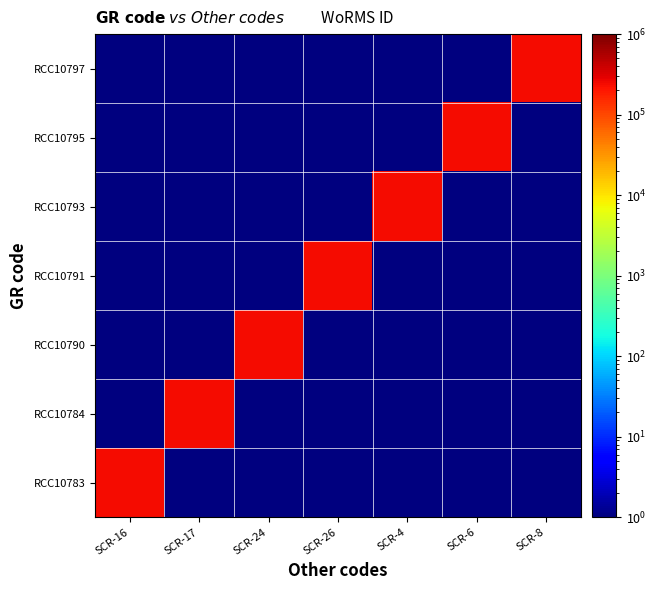

Reading left to right, list all the values displayed in this chart.

RCC10783: SCR-16=235804	SCR-17=1	SCR-24=1	SCR-26=1	SCR-4=1	SCR-6=1	SCR-8=1
RCC10784: SCR-16=1	SCR-17=235804	SCR-24=1	SCR-26=1	SCR-4=1	SCR-6=1	SCR-8=1
RCC10790: SCR-16=1	SCR-17=1	SCR-24=235804	SCR-26=1	SCR-4=1	SCR-6=1	SCR-8=1
RCC10791: SCR-16=1	SCR-17=1	SCR-24=1	SCR-26=235804	SCR-4=1	SCR-6=1	SCR-8=1
RCC10793: SCR-16=1	SCR-17=1	SCR-24=1	SCR-26=1	SCR-4=235804	SCR-6=1	SCR-8=1
RCC10795: SCR-16=1	SCR-17=1	SCR-24=1	SCR-26=1	SCR-4=1	SCR-6=235804	SCR-8=1
RCC10797: SCR-16=1	SCR-17=1	SCR-24=1	SCR-26=1	SCR-4=1	SCR-6=1	SCR-8=235804